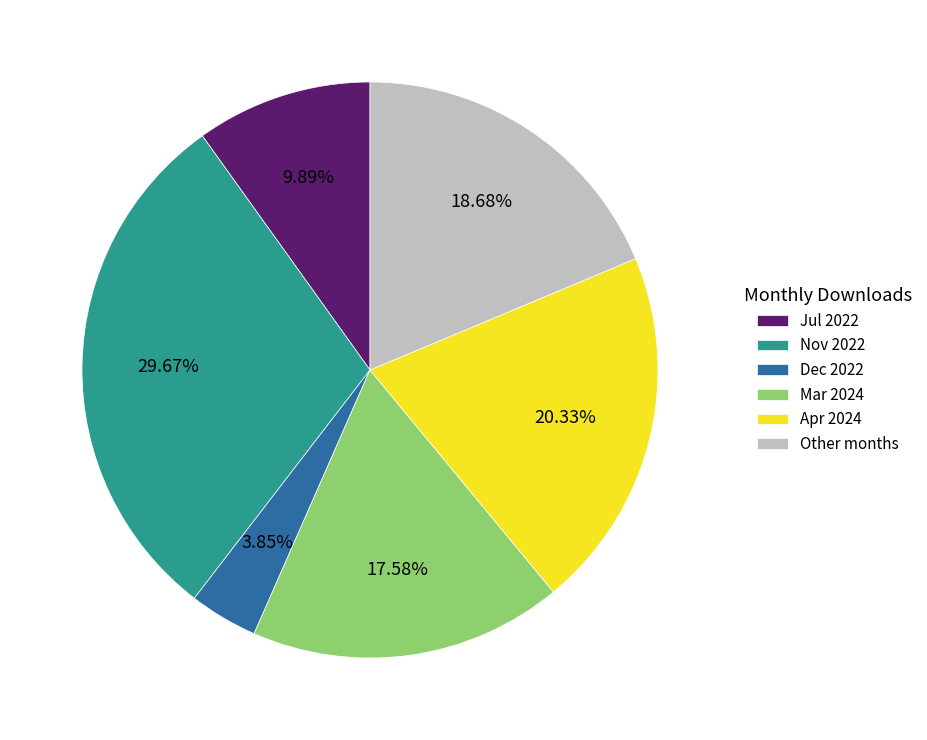

Is the sum of Dec 2022 and Jul 2022 greater than half?

No